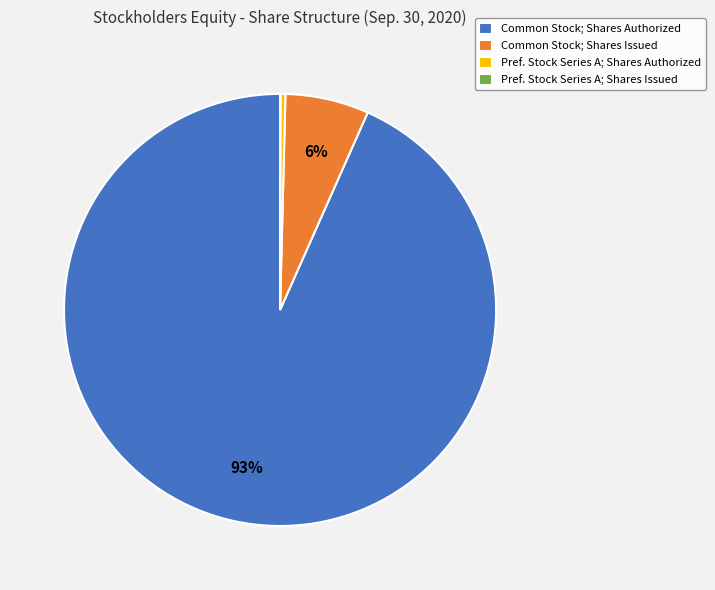

Between Common Stock; Shares Issued and Common Stock; Shares Authorized, which is larger?

Common Stock; Shares Authorized